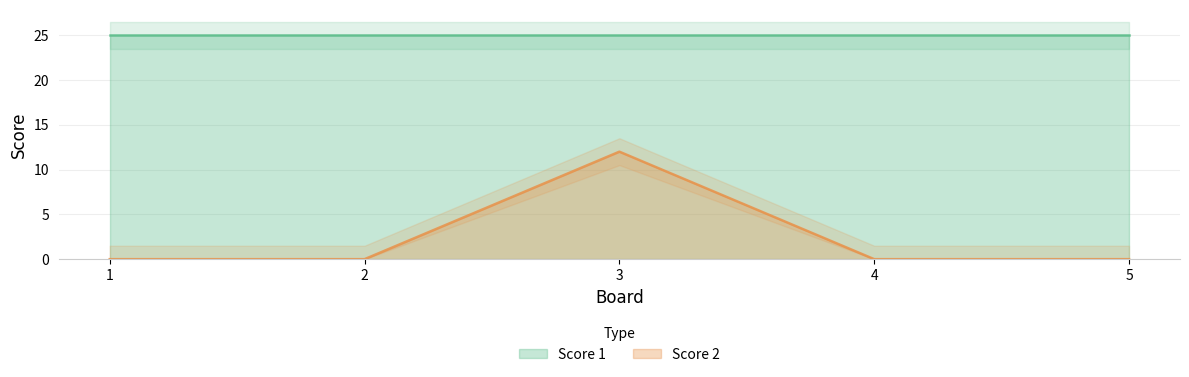

Which category has the highest value across all series?

3